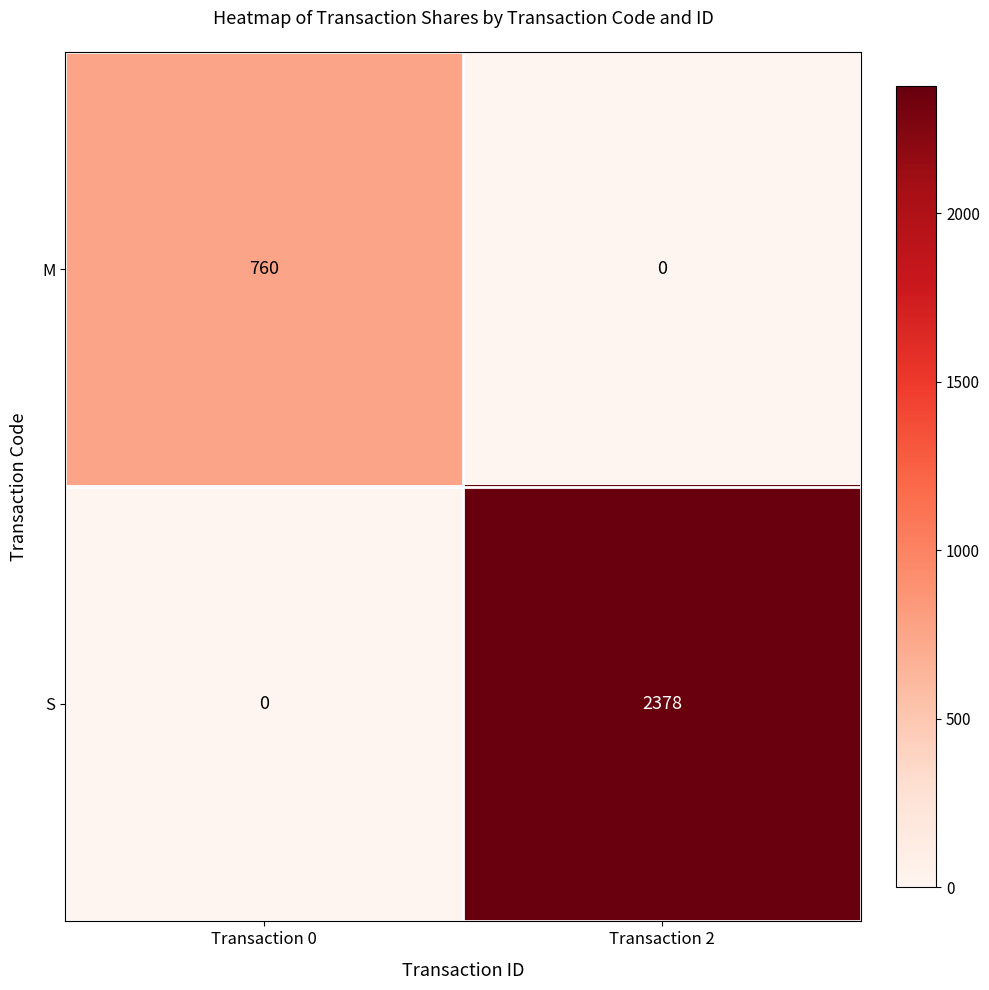

Reading left to right, transcribe all the data shown in this chart.

M: 760	0
S: 0	2378